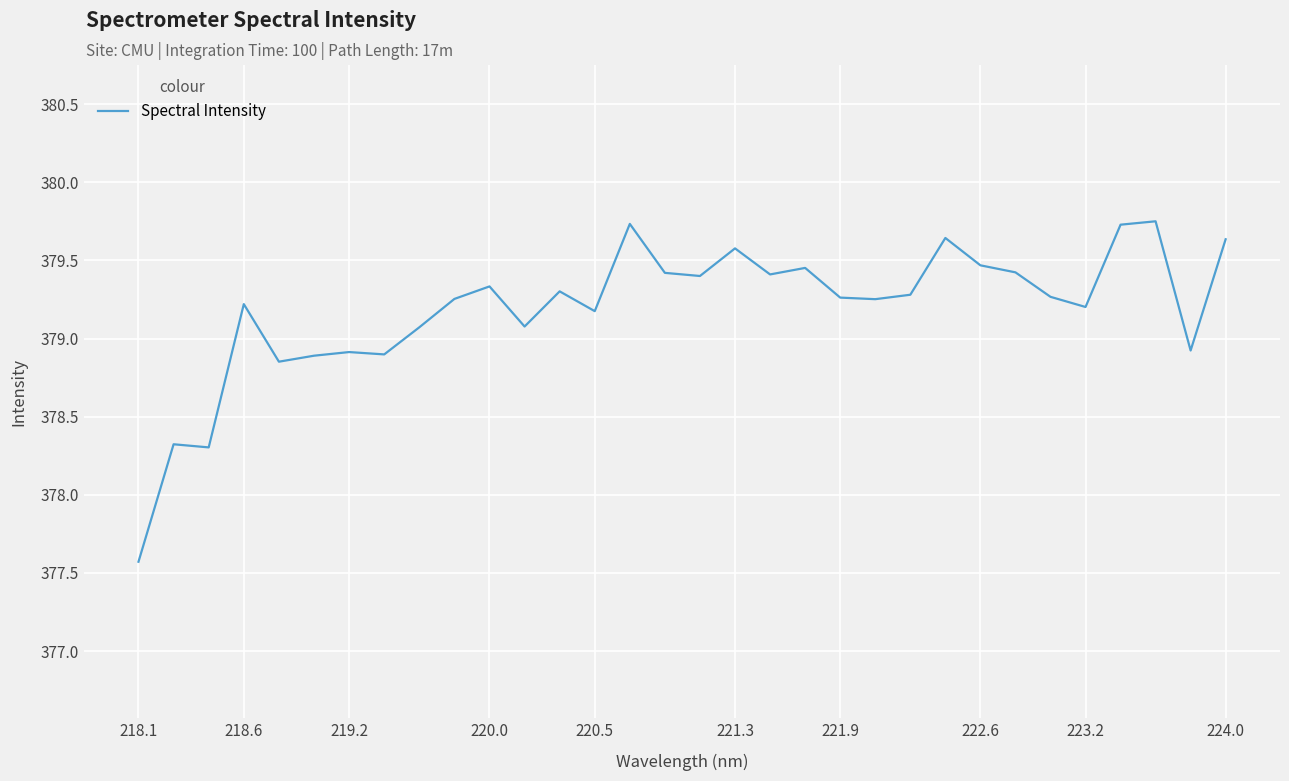

Is it true that the value at 220.5 is 565.0?

False